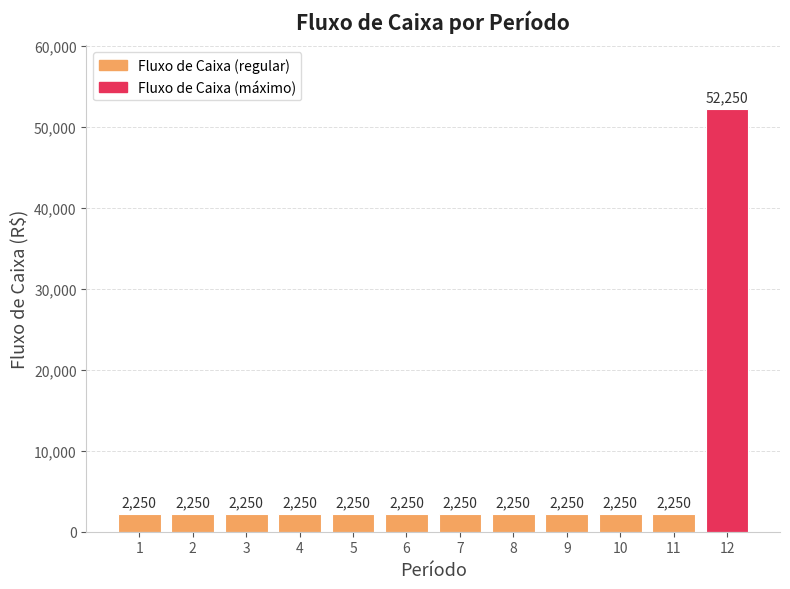

What is the ratio of the value at 3 to the value at 7?

1.0